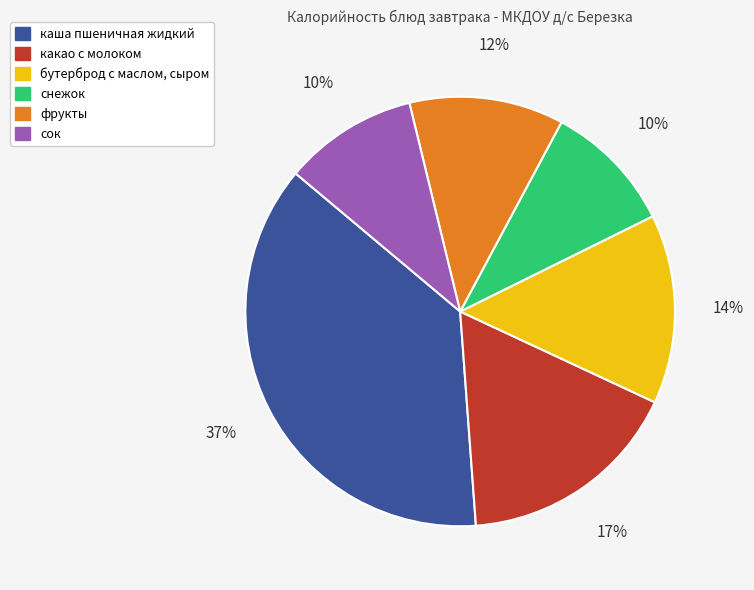

Which category has the biggest portion of the pie?

каша пшеничная жидкий